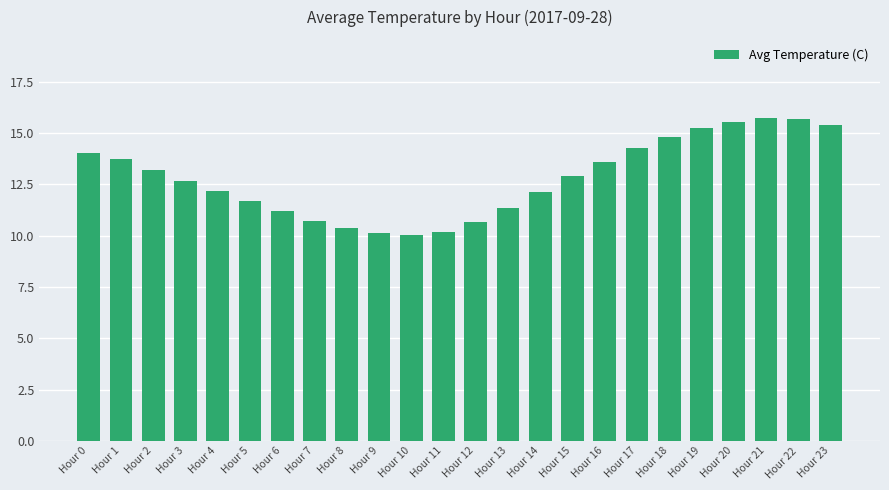

How many bars are there in total?

24